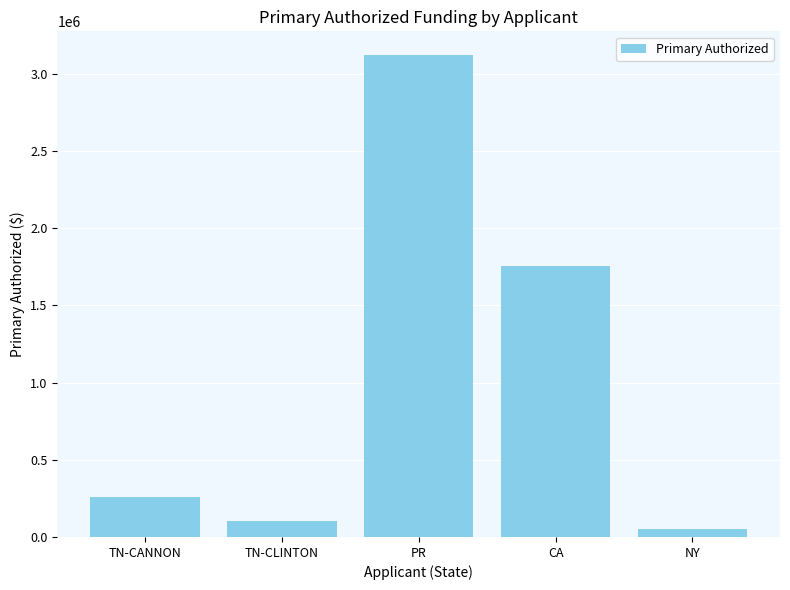

What is the ratio of the value at PR to the value at TN-CLINTON?

30.7